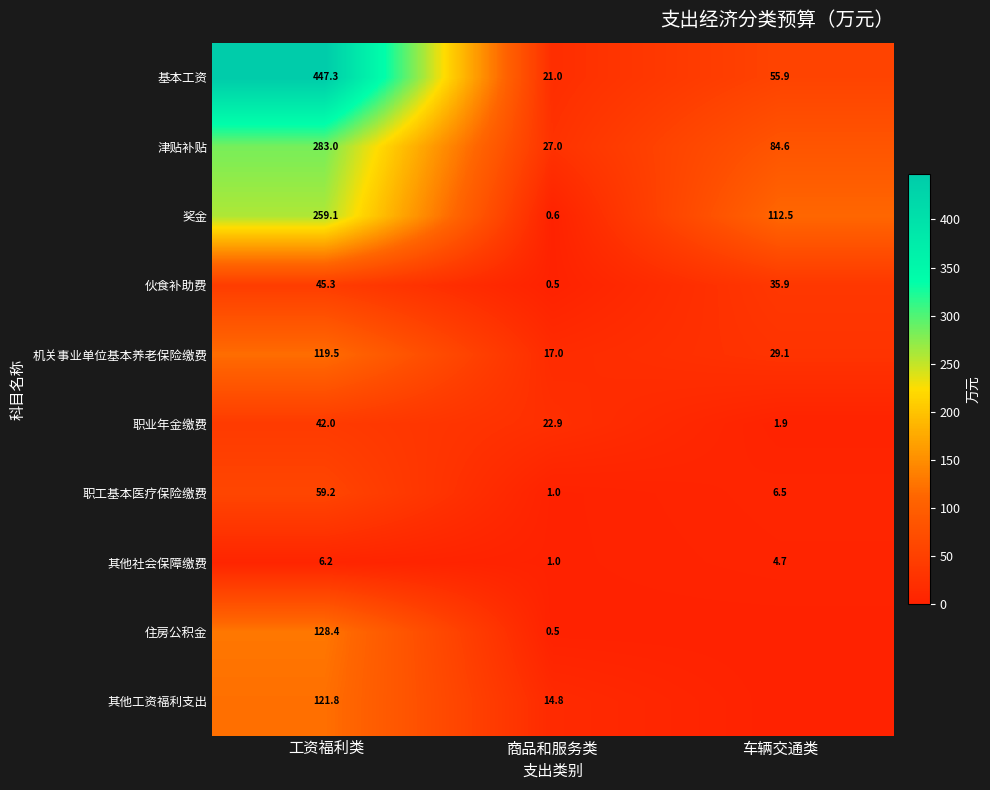

What is the difference between the maximum and minimum values in the 奖金 series?

258.5